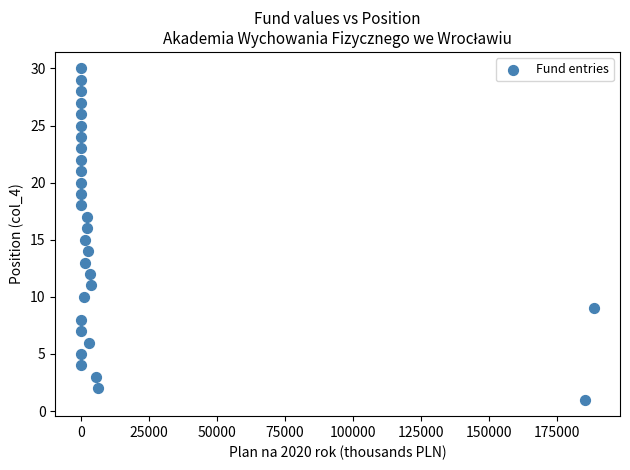

How many data points are displayed?

30